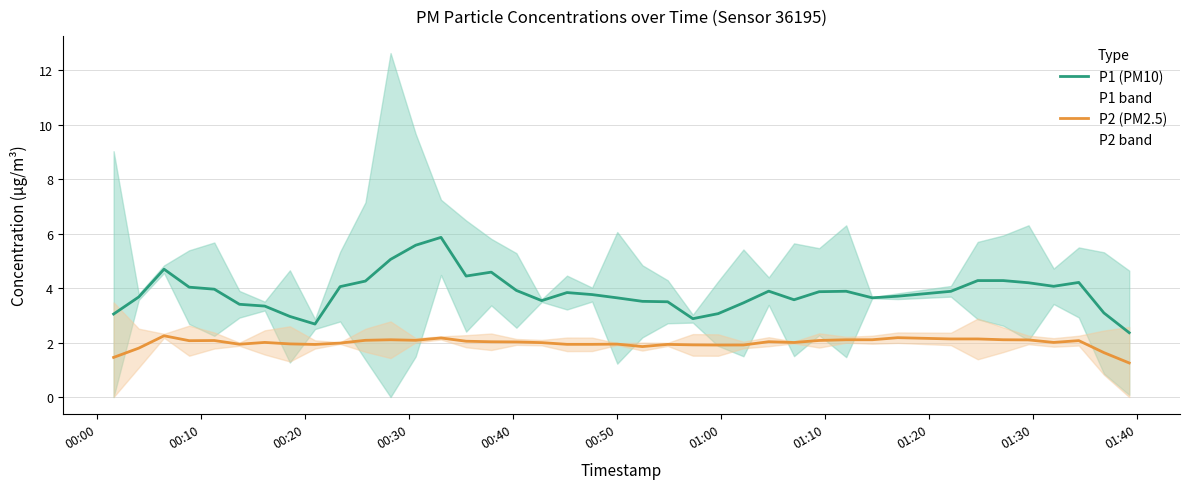

What is the maximum value for P2 (PM2.5)?

2.2